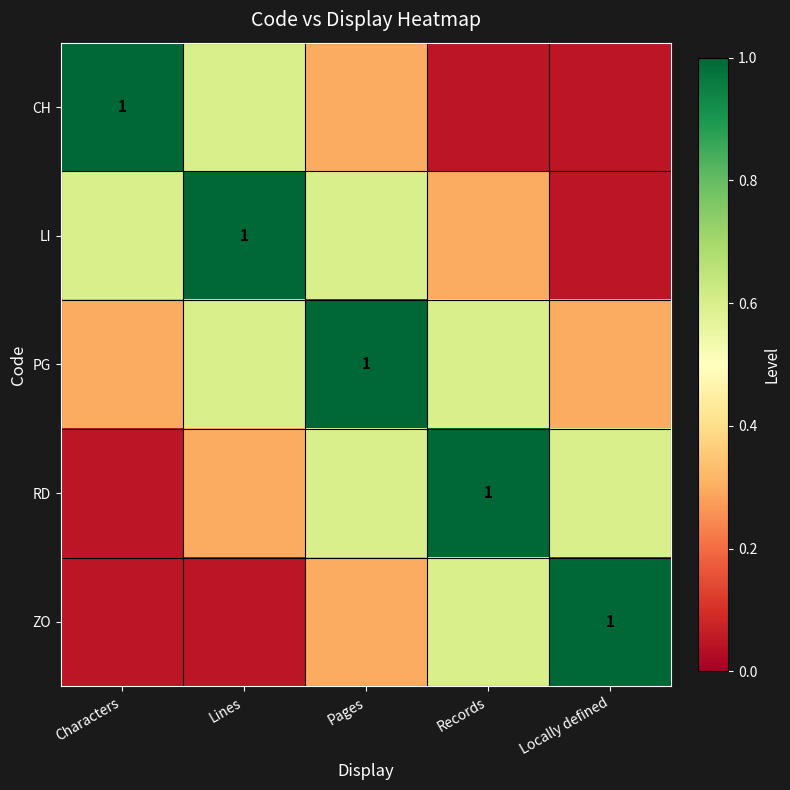

Is it true that ZO equals 0.1 at Records?

False